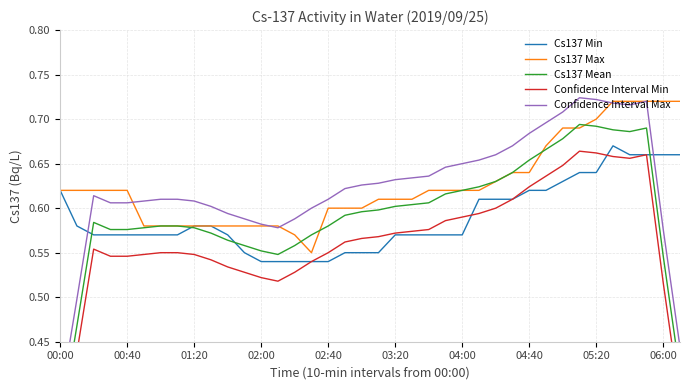

What position from the left is 15?

16